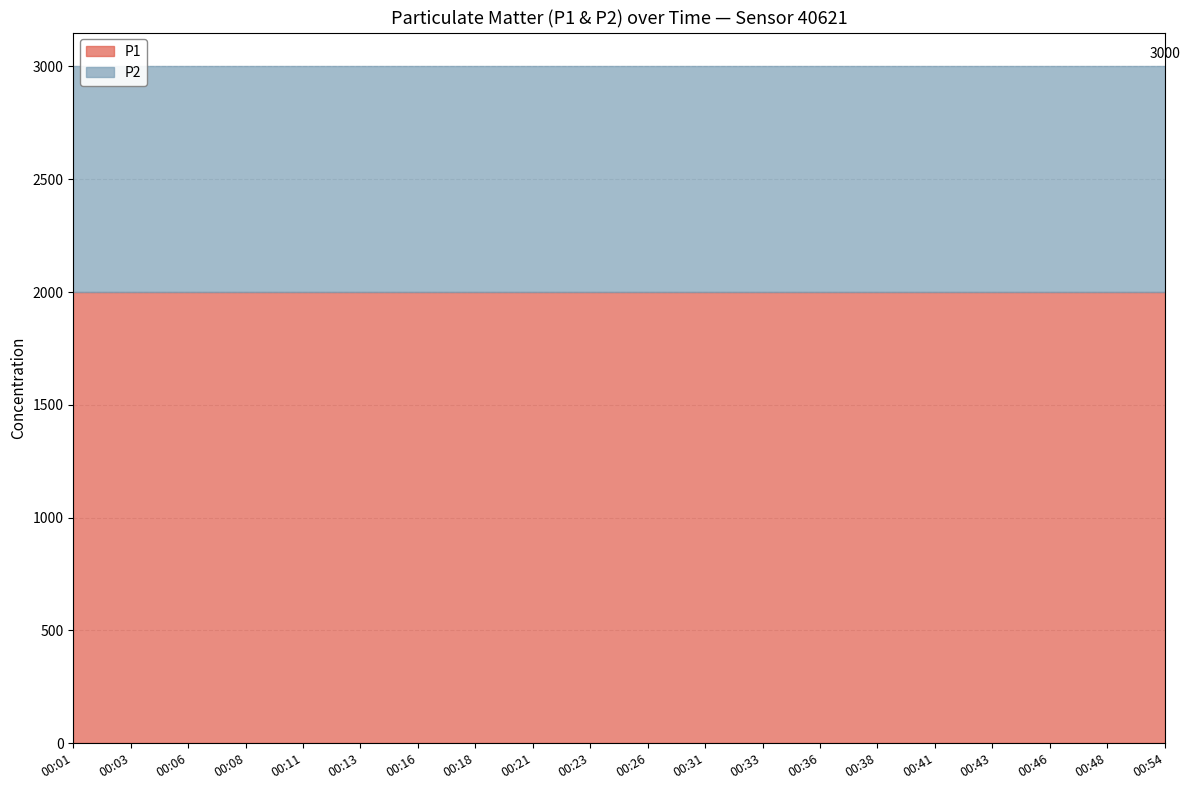

True or false: P2 and P1 cross at least once.

False